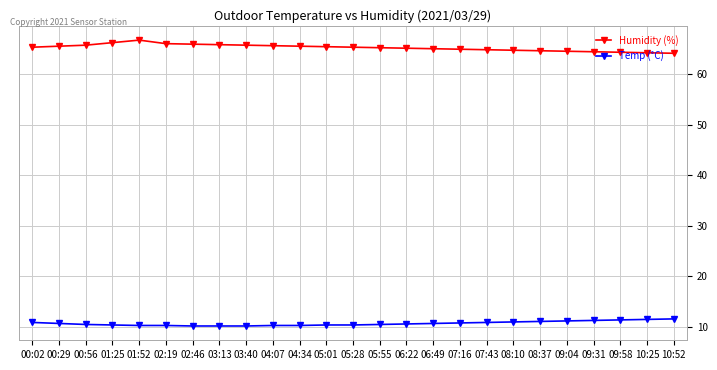

List the series in order of their peak value, lowest first.

Temp (°C), Humidity (%)